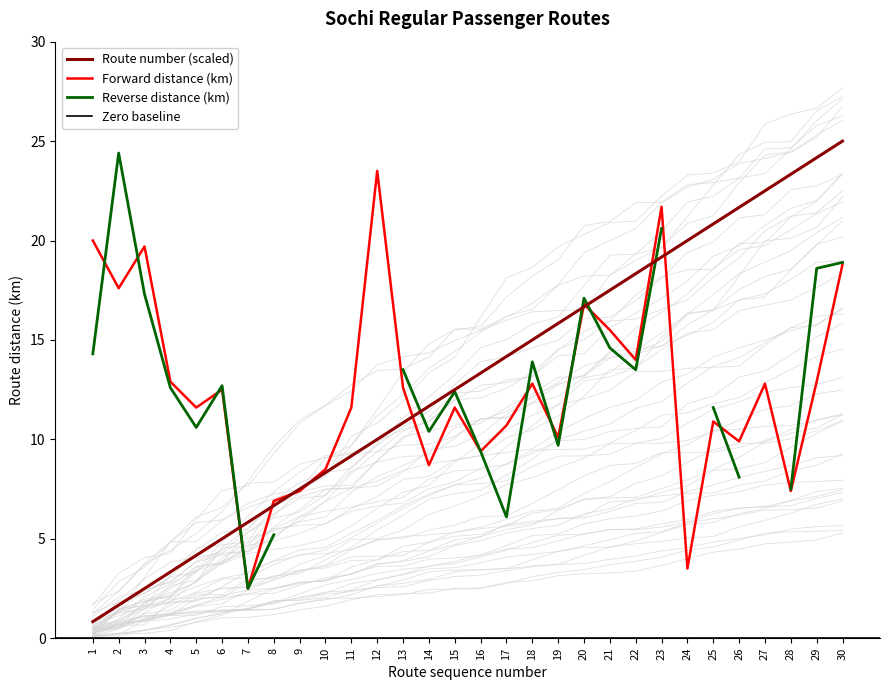

Where does the Route number series first go above 13?

16